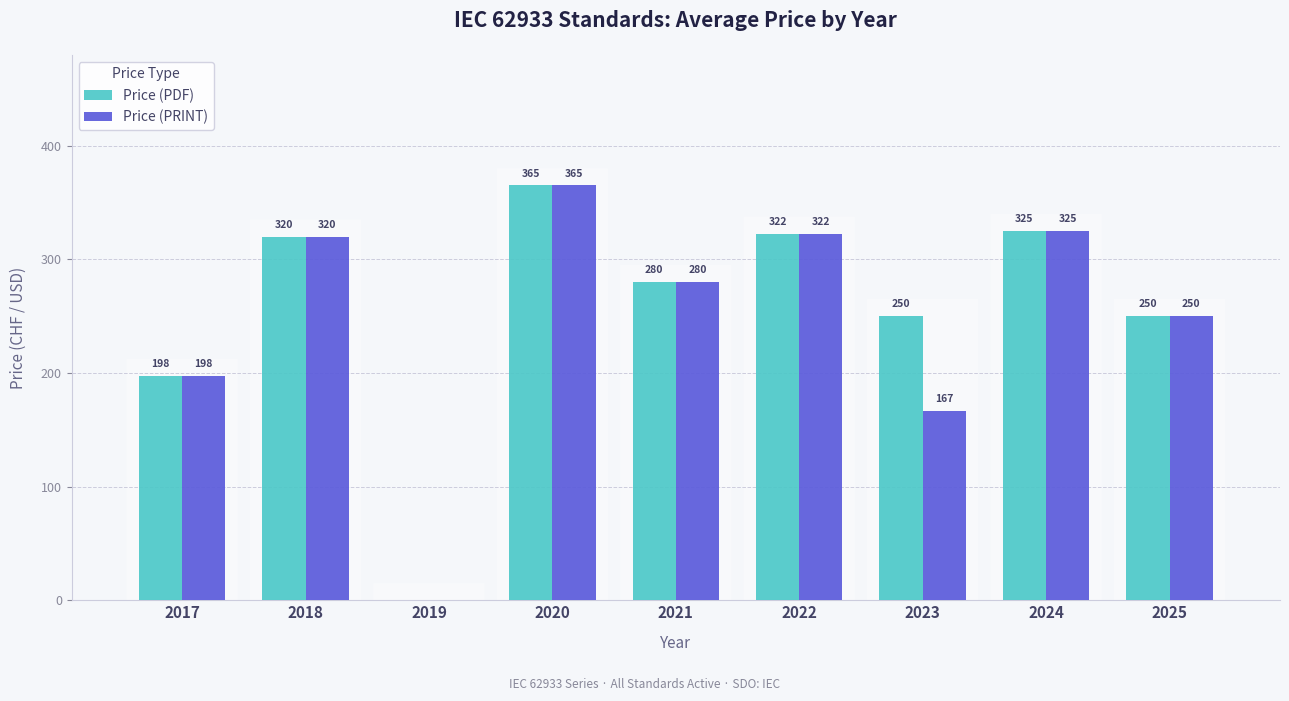

What value does the Price (PDF) series have at 2021?

280.0